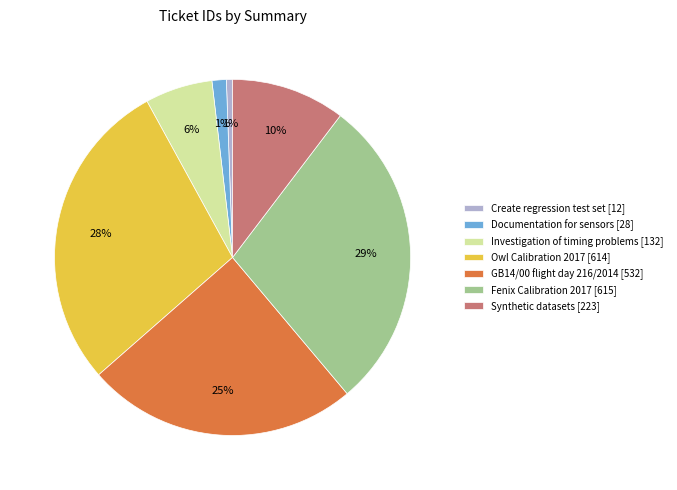

Which has a higher value, Synthetic datasets [223] or Create regression test set [12]?

Synthetic datasets [223]